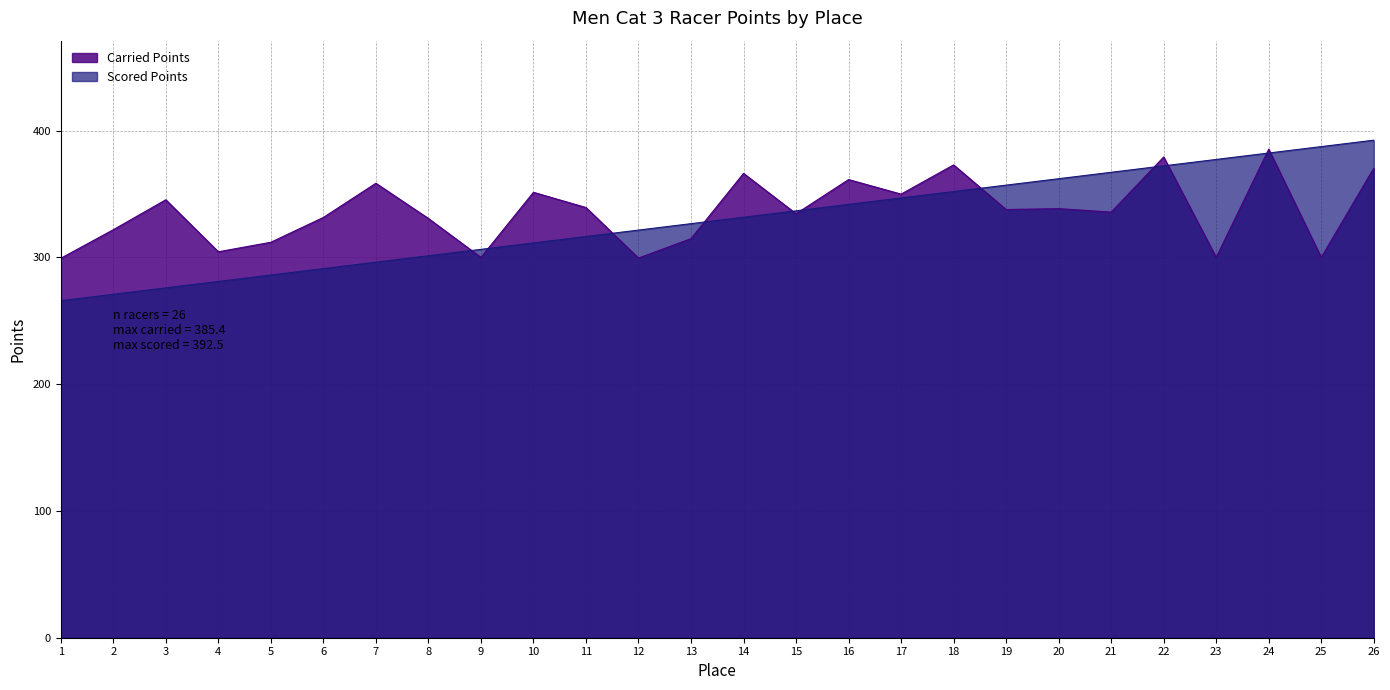

Read the Carried Points value at 1.

299.3